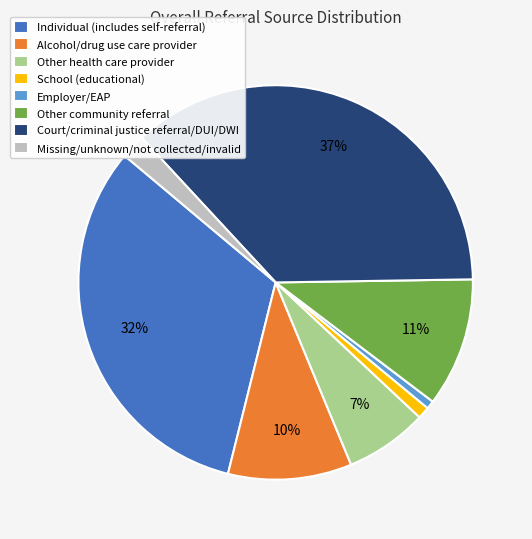

Which category has the biggest portion of the pie?

Court/criminal justice referral/DUI/DWI